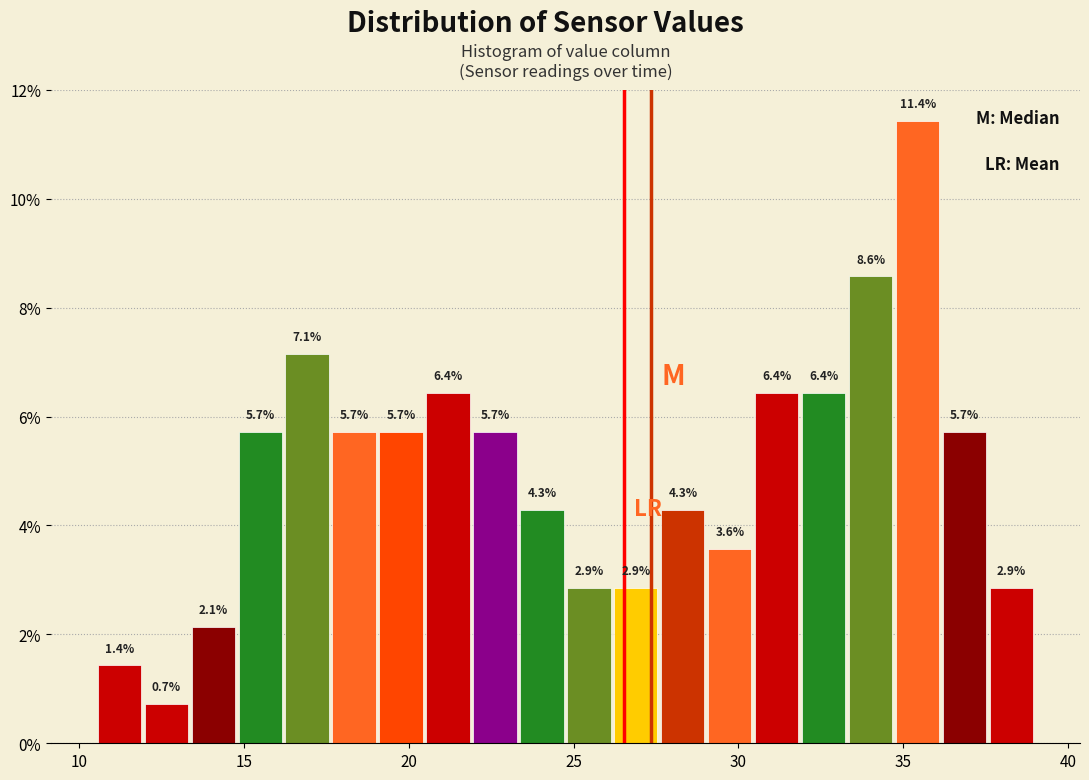

Read against the x-axis, roughly where is the centre of the tallest bar?

35.5